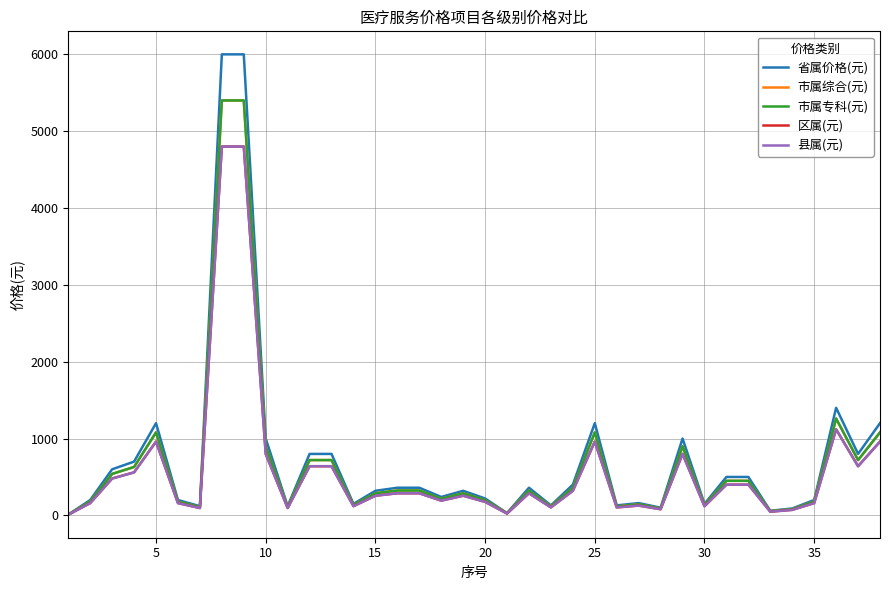

Does the chart have visible grid lines?

Yes